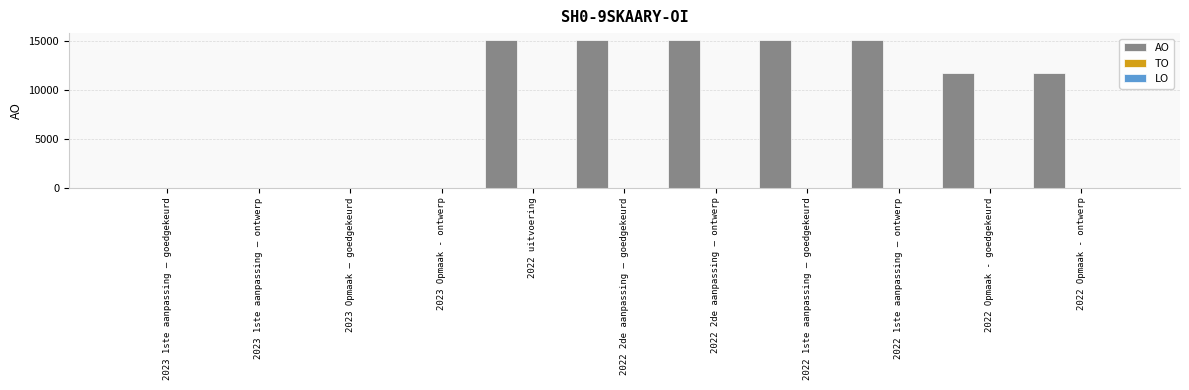

What is the greatest value displayed?

15067